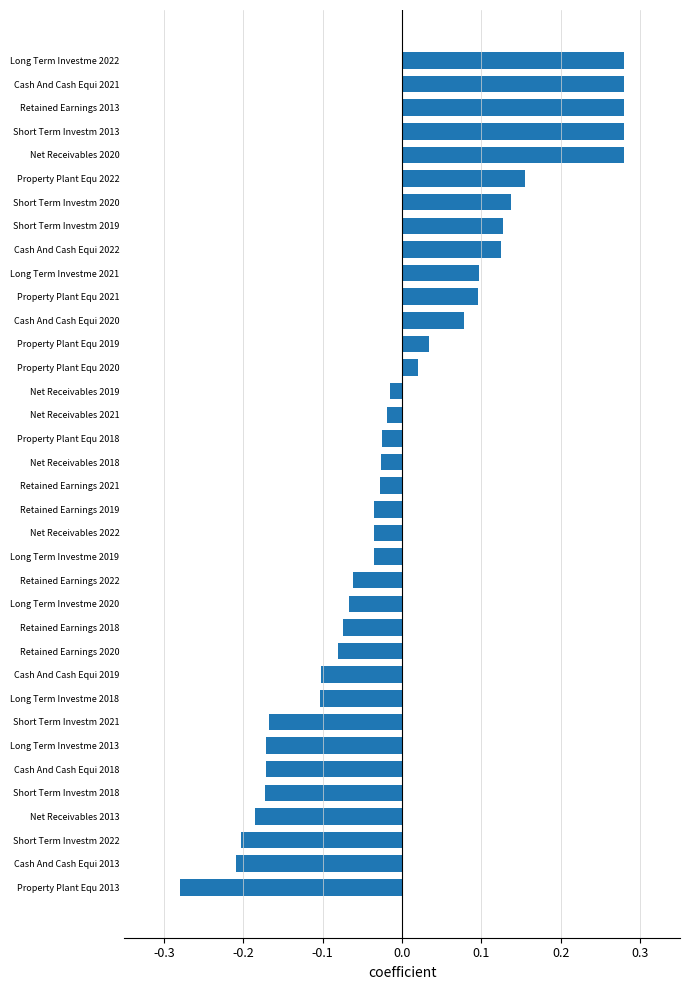

Is it true that the value at Retained Earnings 2013 is 0.1?

False